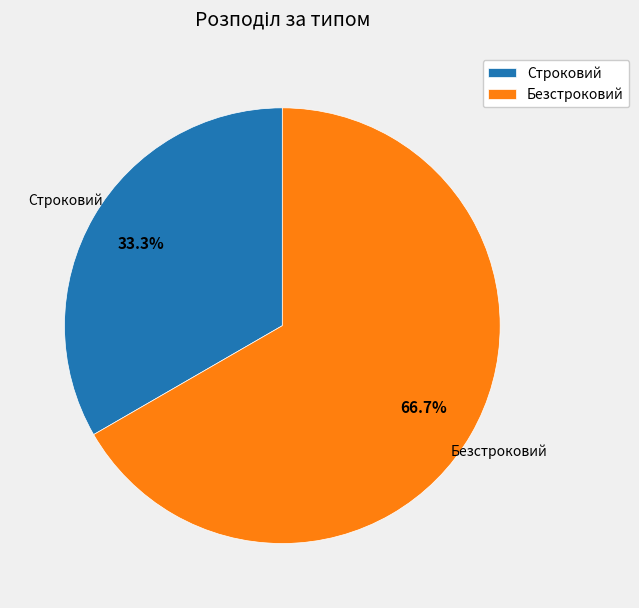

Is Безстроковий the majority of the pie?

Yes